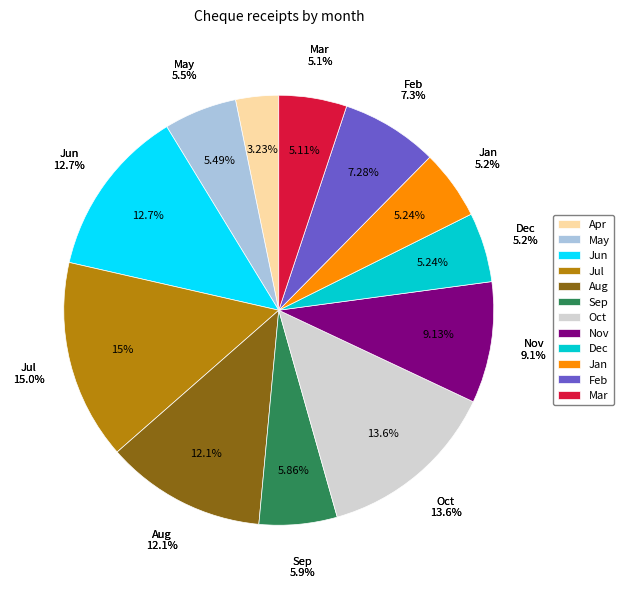

Does Feb represent more than half of the total?

No